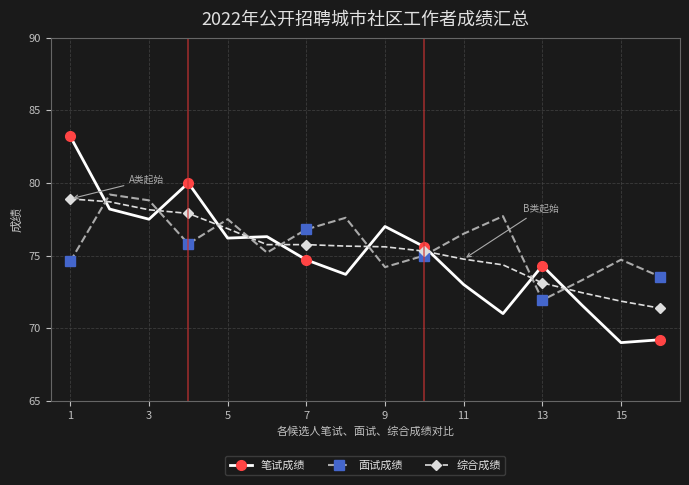

What is the smallest value displayed?

69.0